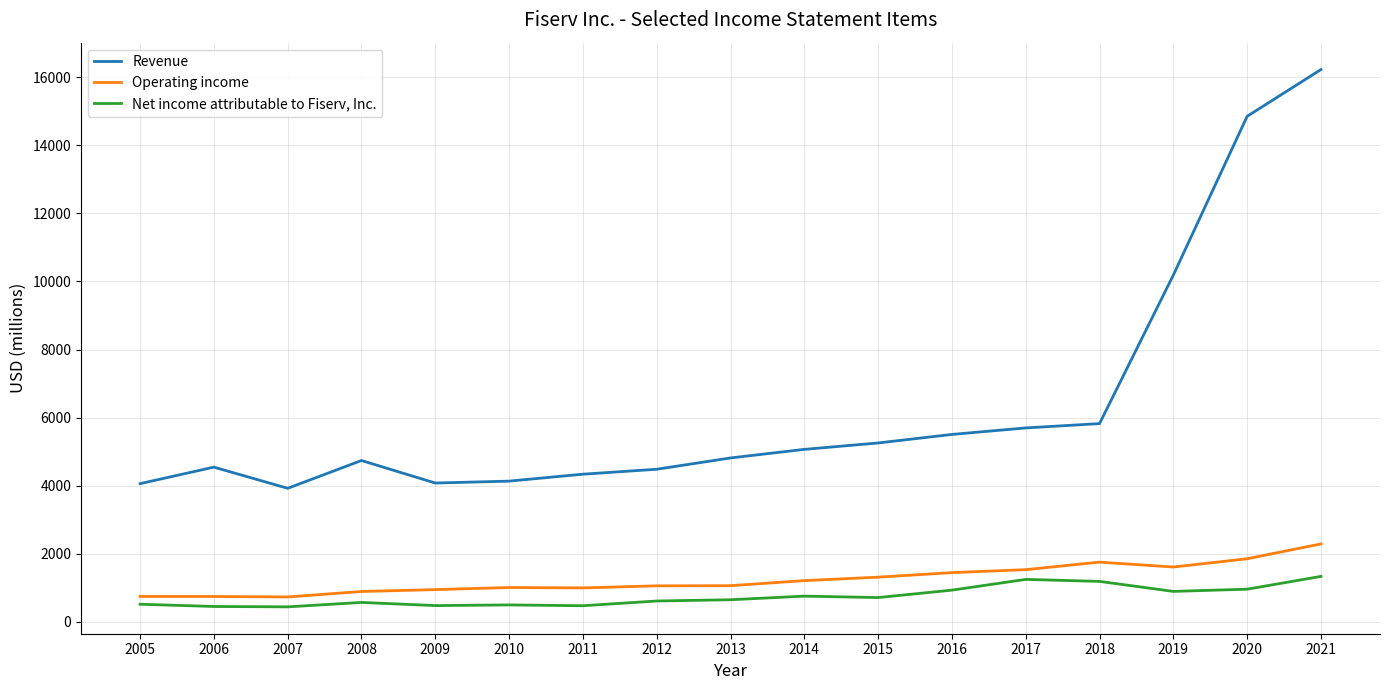

In Operating income, how many points are higher than both neighbors (excluding endpoints)?

2